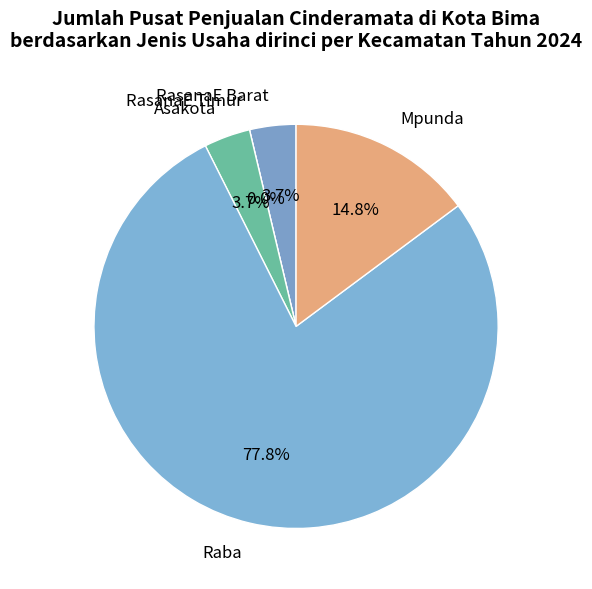

To the nearest percent, what is the average slice percentage?

20%